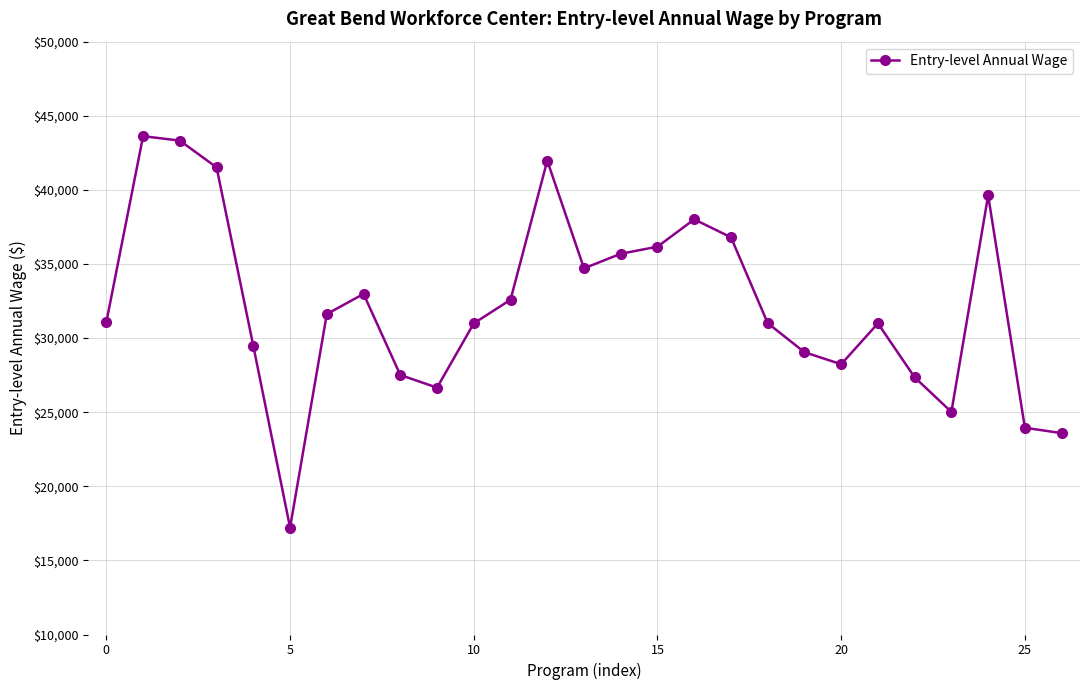

What is the value of the 13th point from the left?

41970